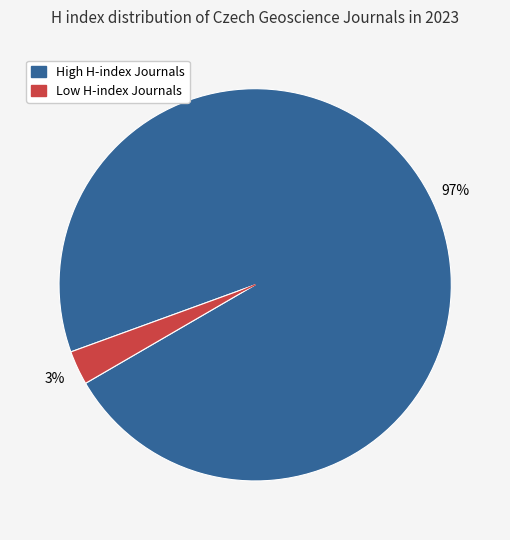

Is there a majority slice in this chart?

Yes